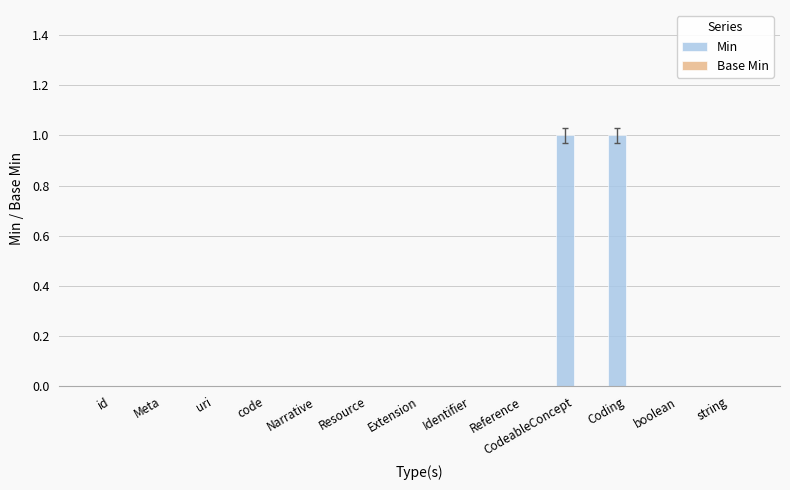

Are the bars horizontal?

No